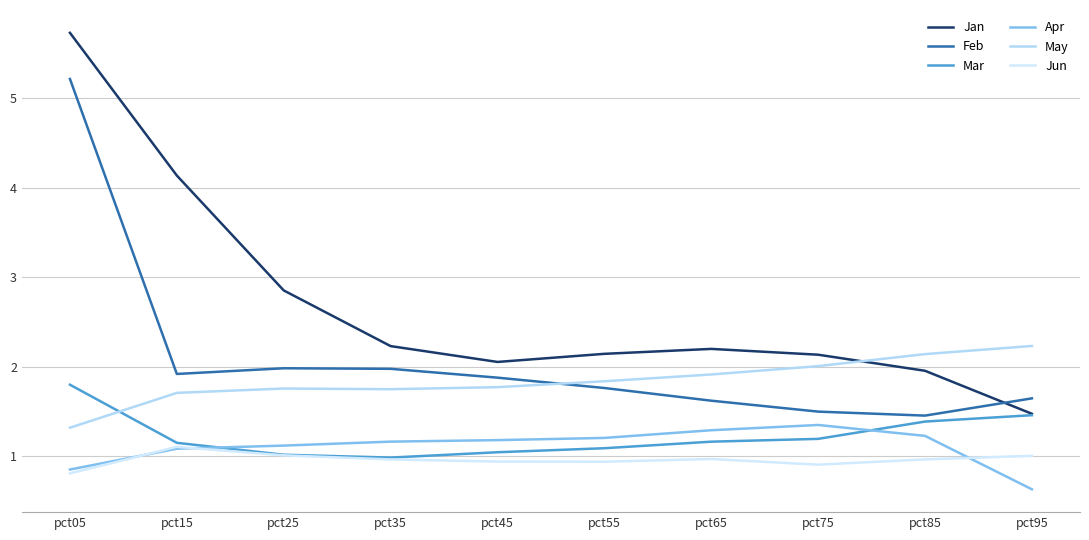

What is the minimum value for Feb?

1.5